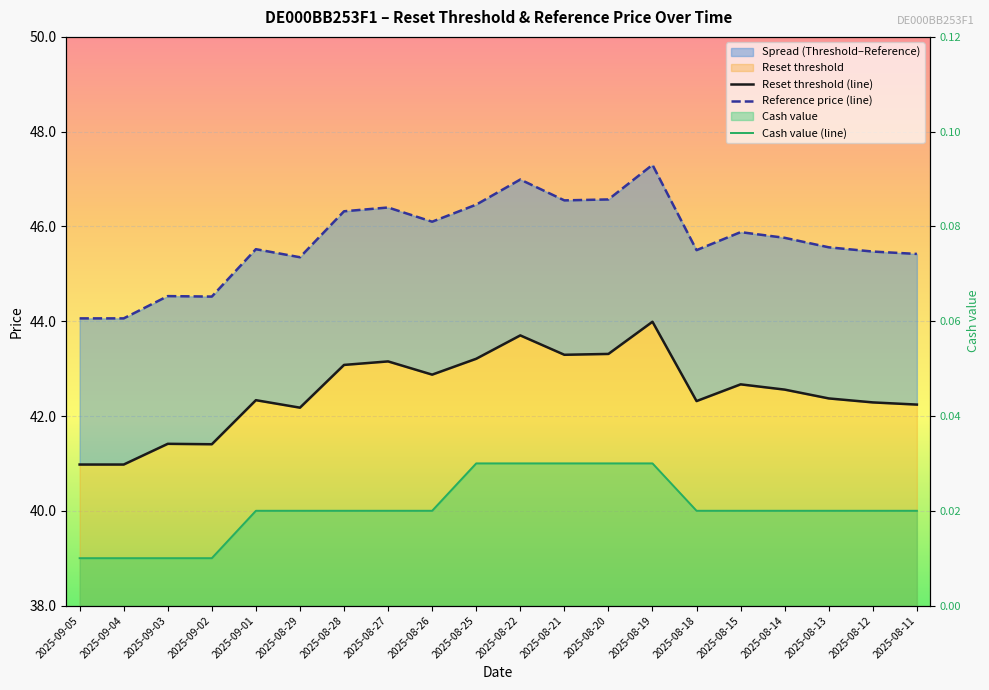

Where is the first local minimum for Reference price (line)?

2025-09-02